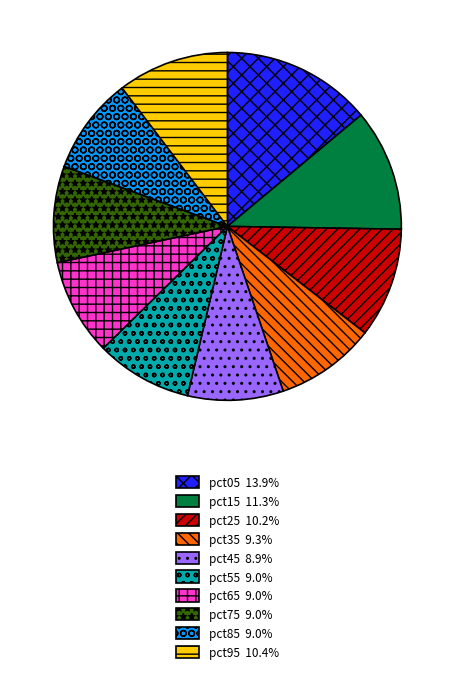

Do pct65 and pct95 together represent more than half of the pie?

No